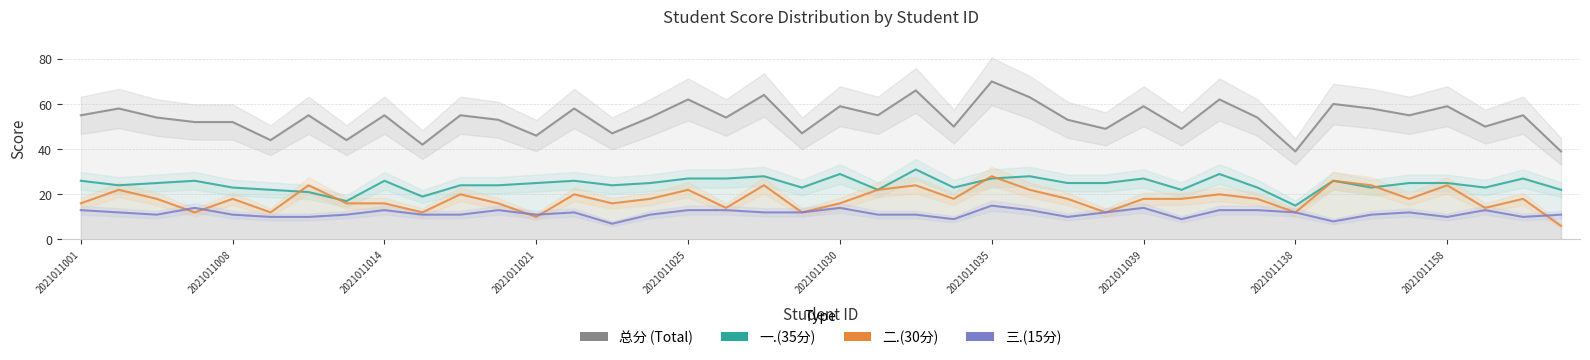

How many data points in 三.(15分) are less than 12?

20